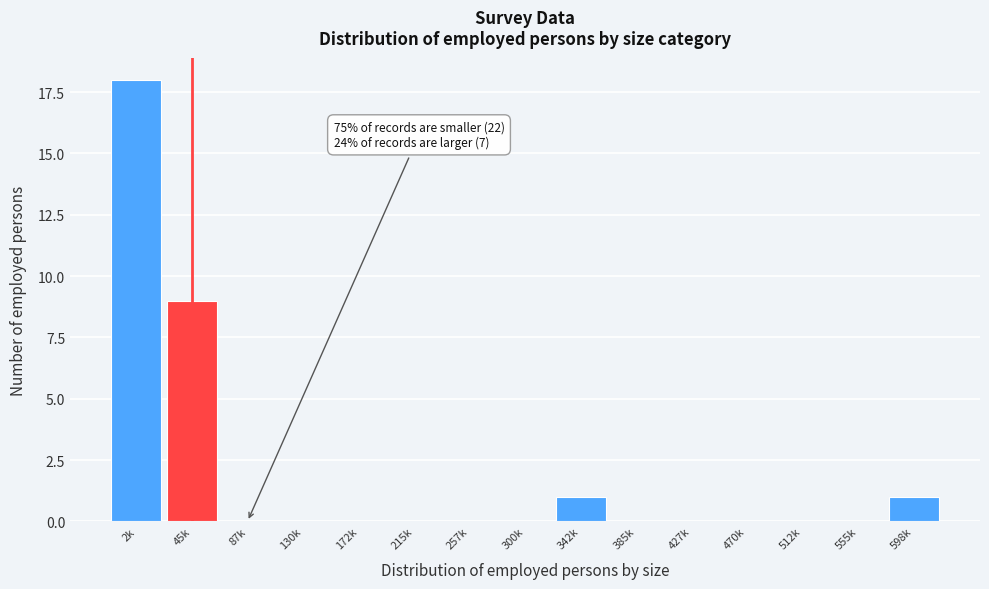

Reading left to right, transcribe all the data shown in this chart.

2k=18	45k=9	87k=0	130k=0	172k=0	215k=0	257k=0	300k=0	342k=1	385k=0	427k=0	470k=0	512k=0	555k=0	598k=1